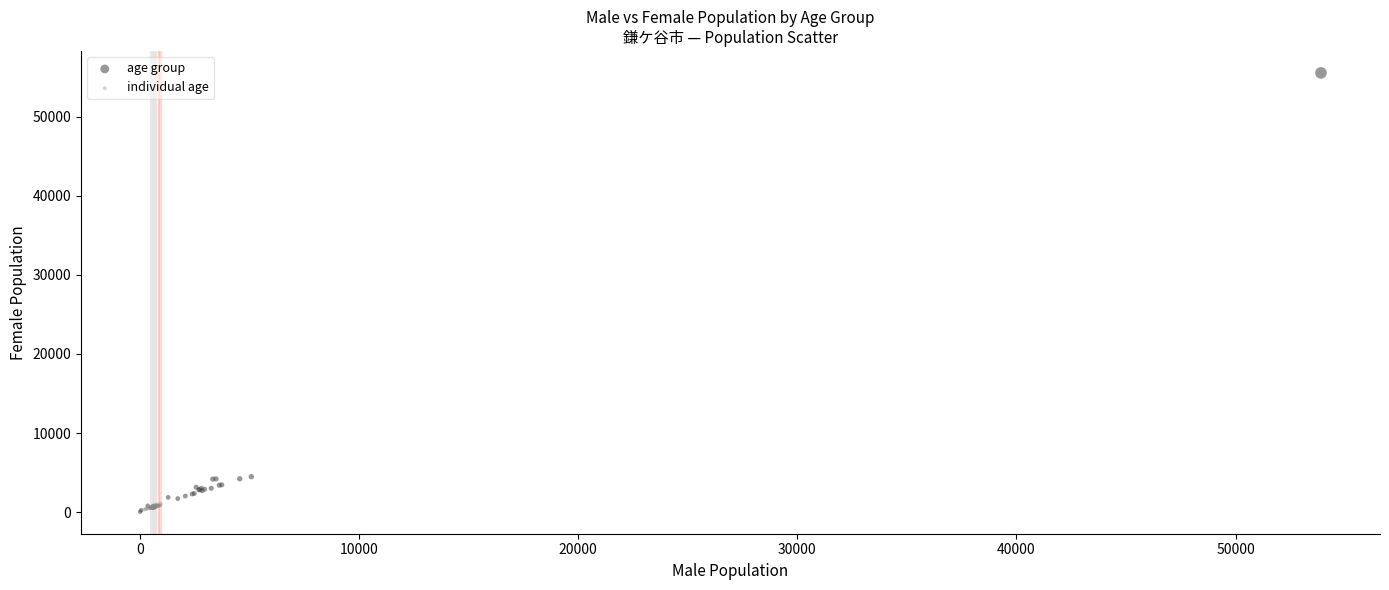

Which series has the widest spread of Y values?

age group